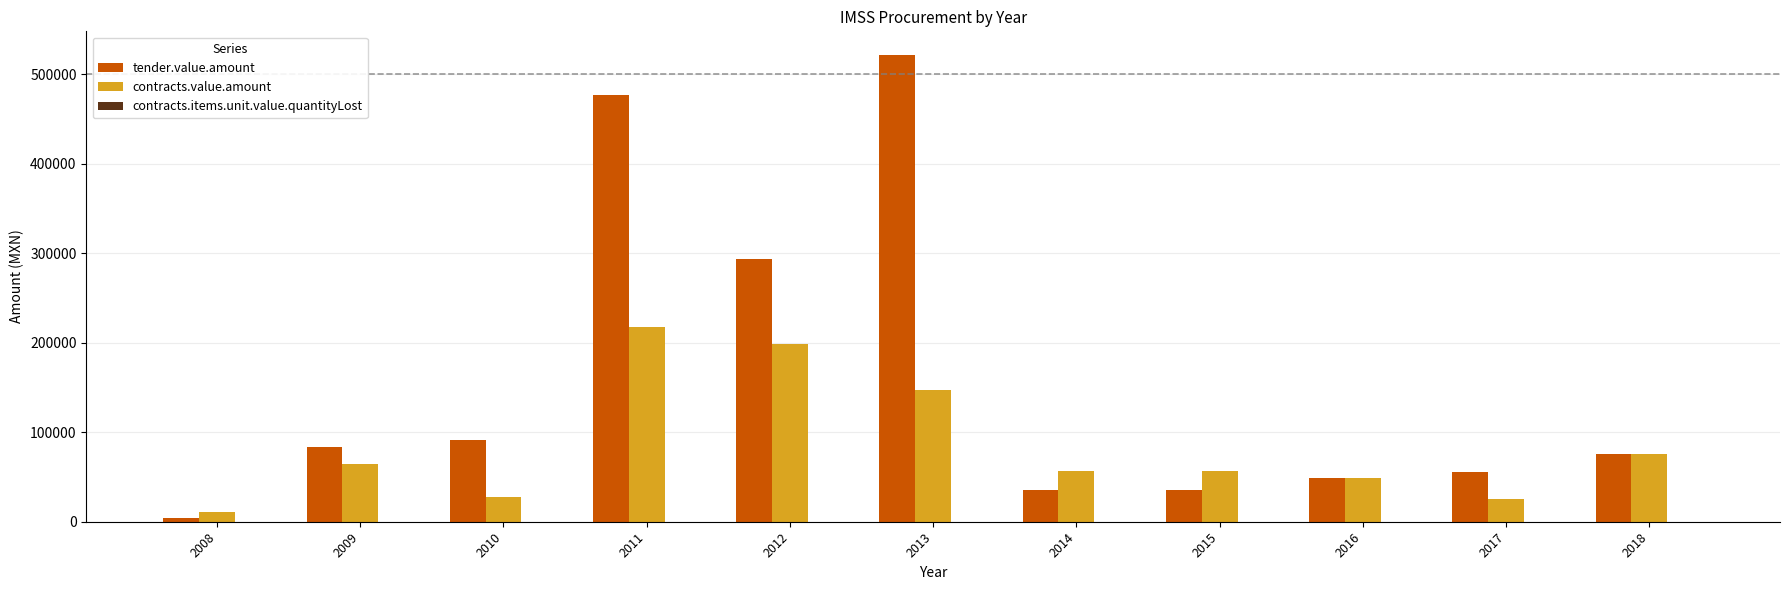

How many series are shown in this chart?

3